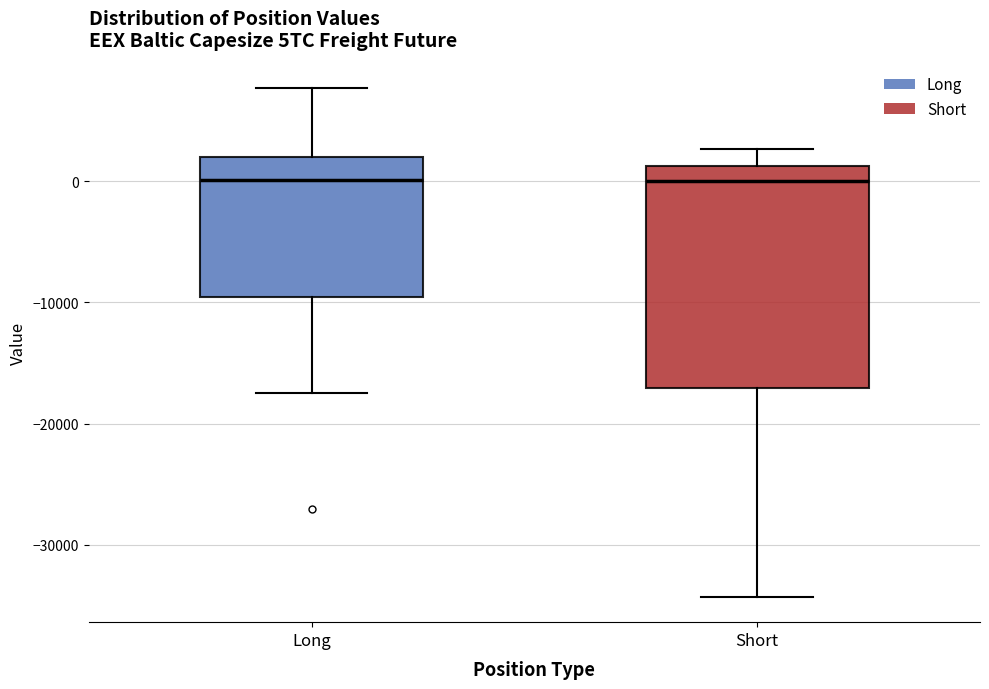

Reading left to right, transcribe this box plot: for each box, give where its median line is, the range the box spans, and where its two whiskers end, as read against the y-axis. The values are not printed on the chart, so give them approximately, as read against the axis.

Long: median 0, box -10000 to 2000, whiskers -18000 to 8000
Short: median 0, box -17000 to 1000, whiskers -34000 to 3000